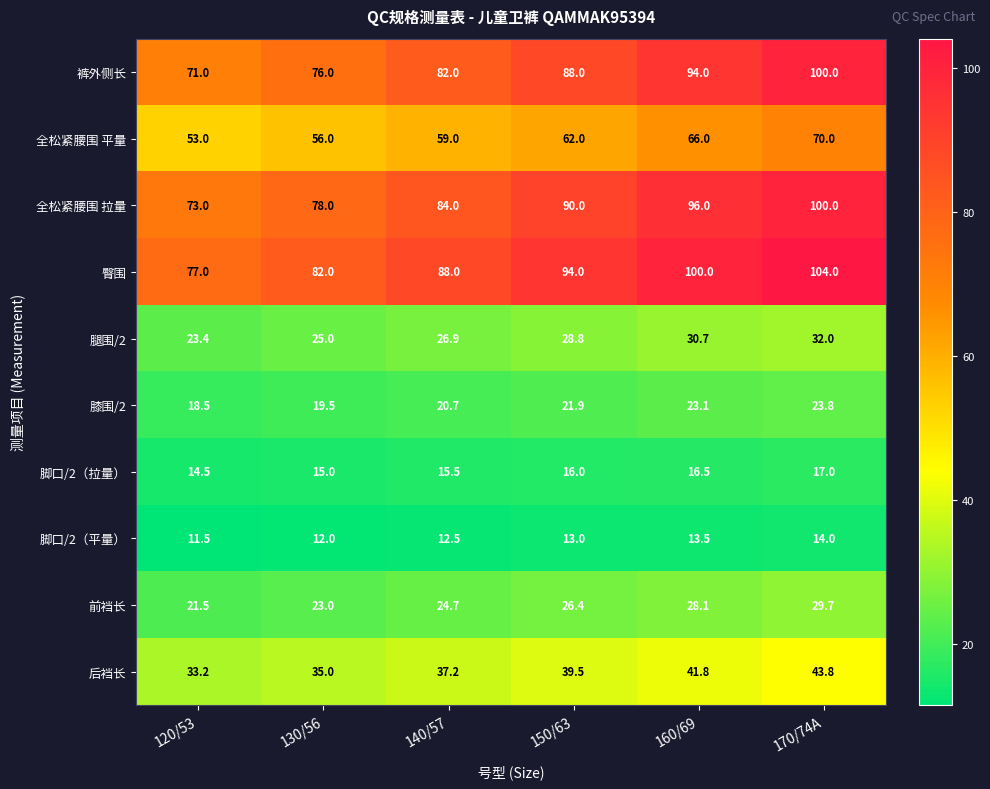

What is the maximum value shown in the chart?

104.0